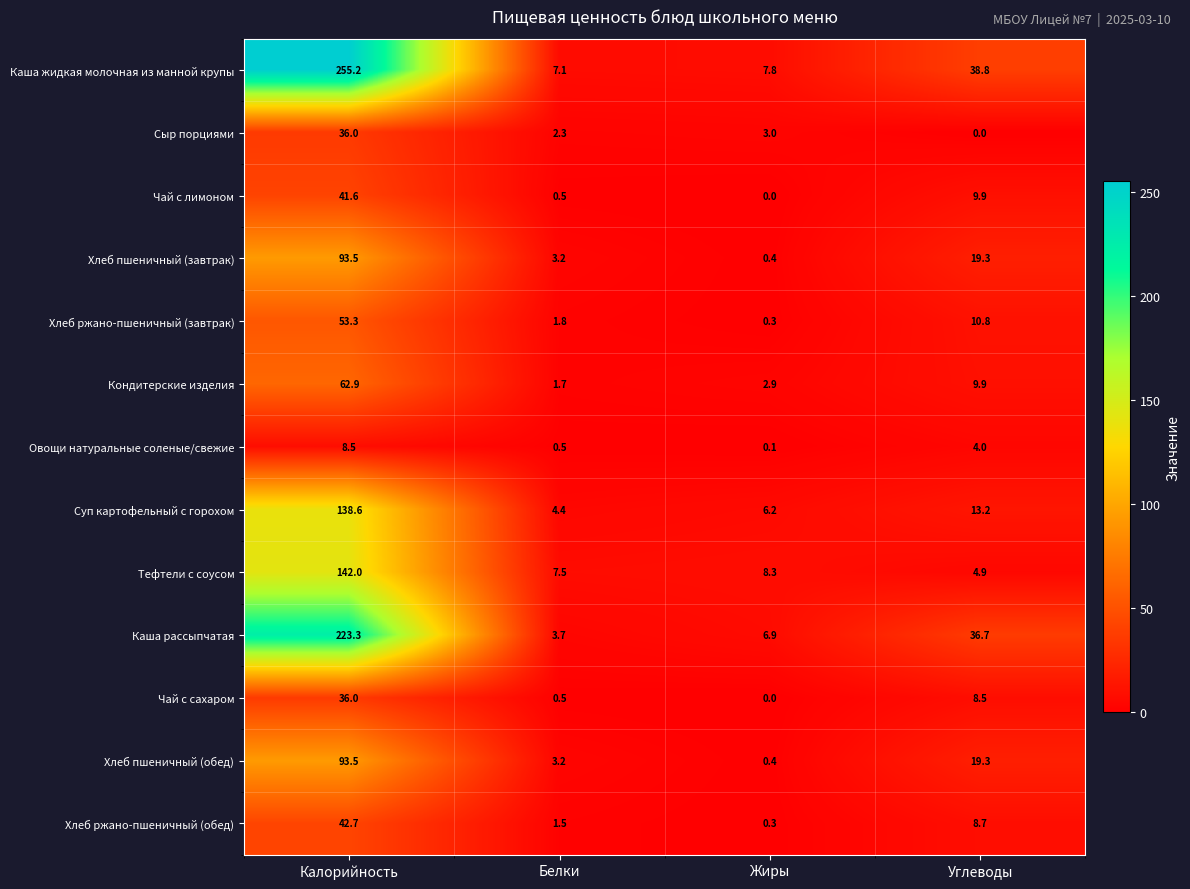

At how many categories does at least one series exceed 136?

1